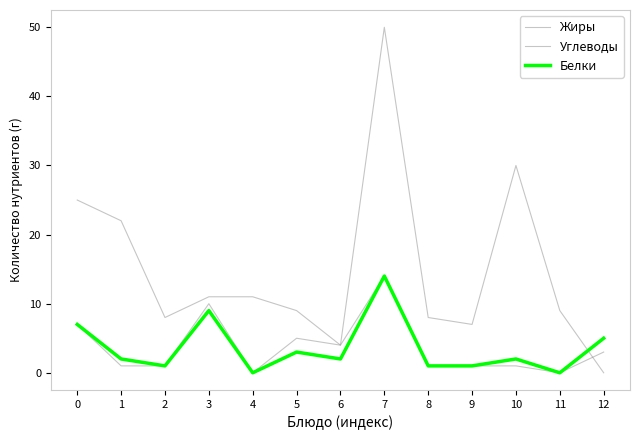

How many lines are shown in the chart?

3